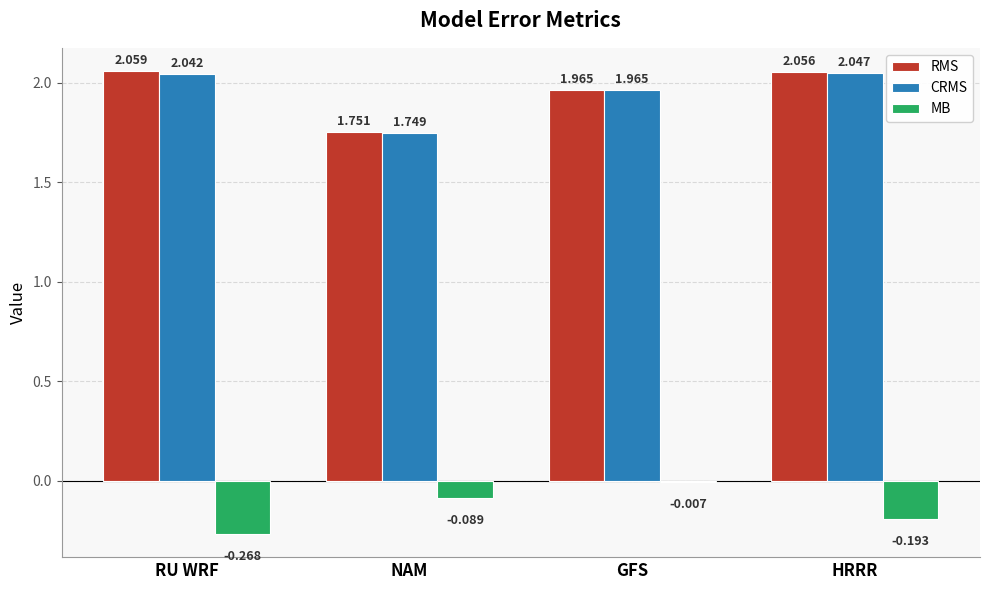

At which label does MB reach its peak?

GFS